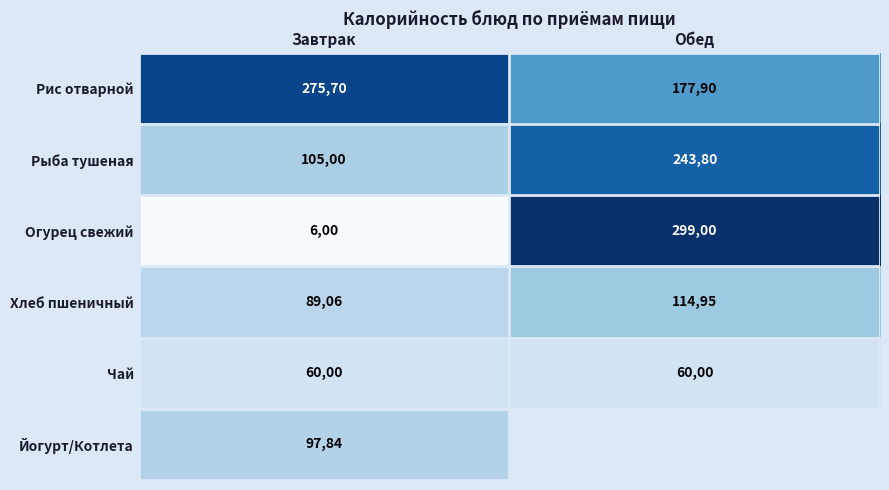

What is the difference between the highest and lowest values at Завтрак?

26970